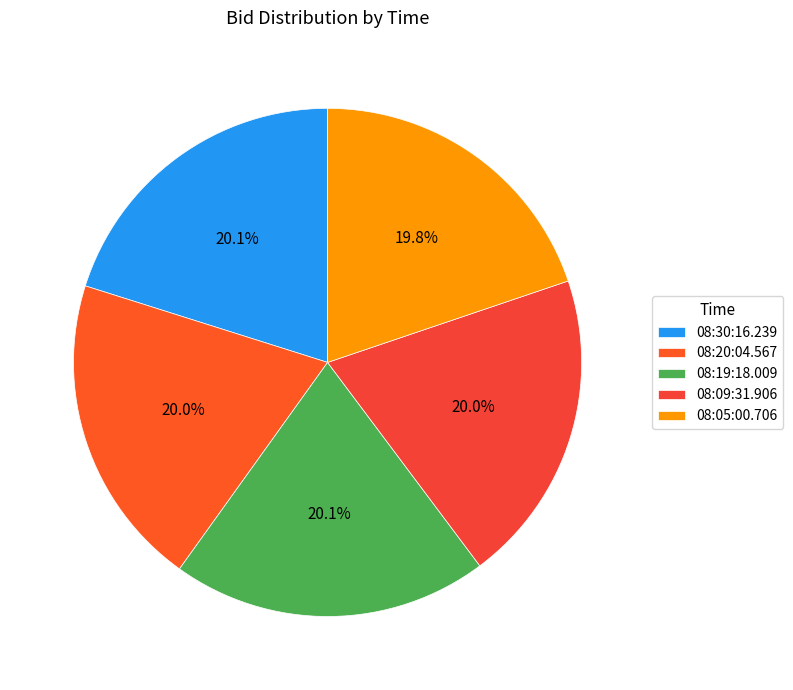

How many segments does this pie chart have?

5